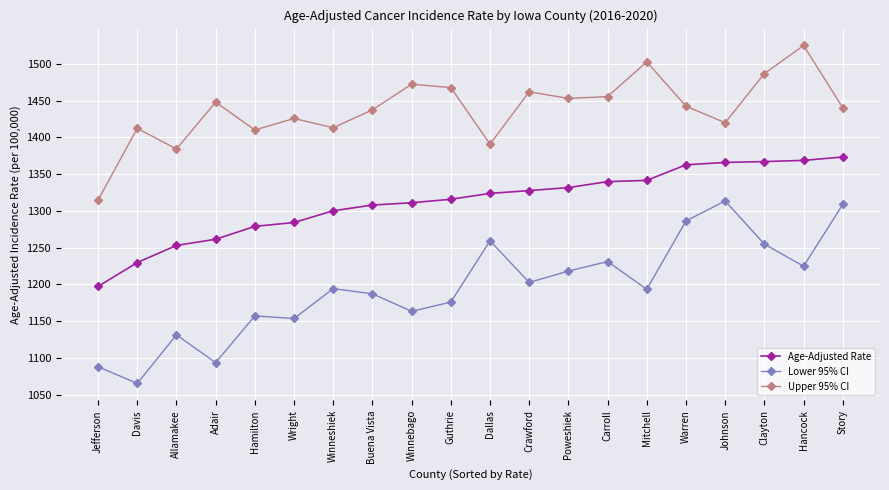

How many lines are shown in the chart?

3